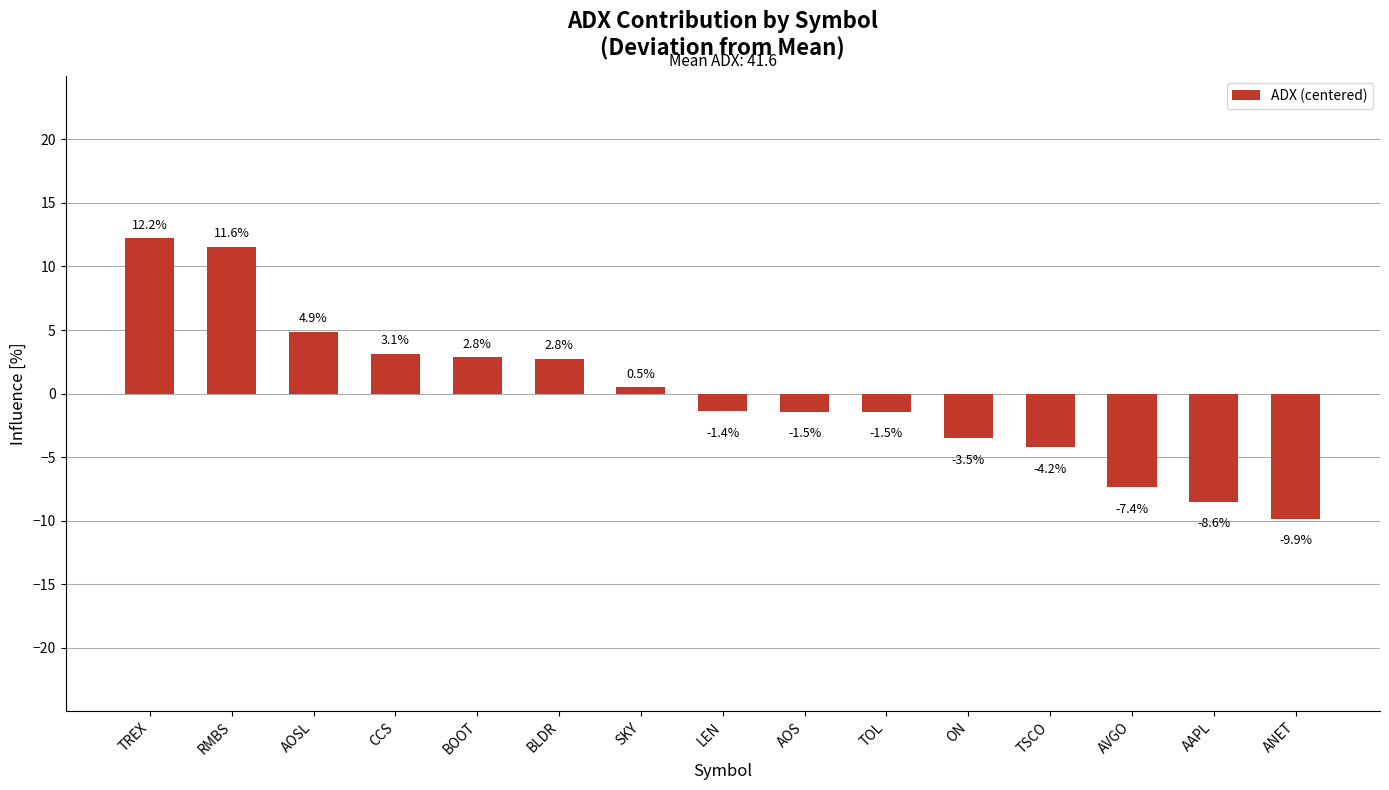

What is the change in value from RMBS to TSCO?

-15.8